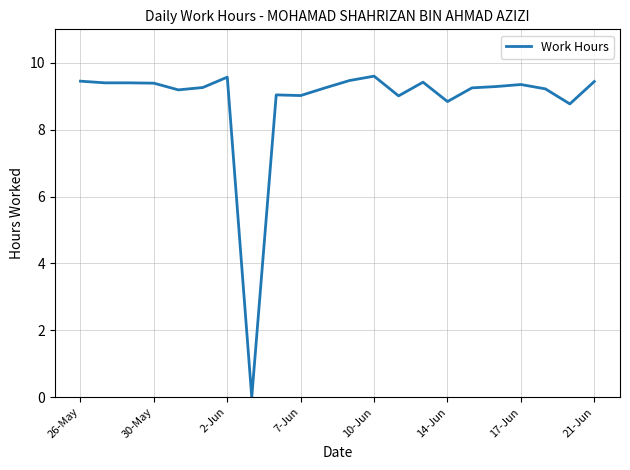

What is the difference between the maximum and minimum values?

9.6